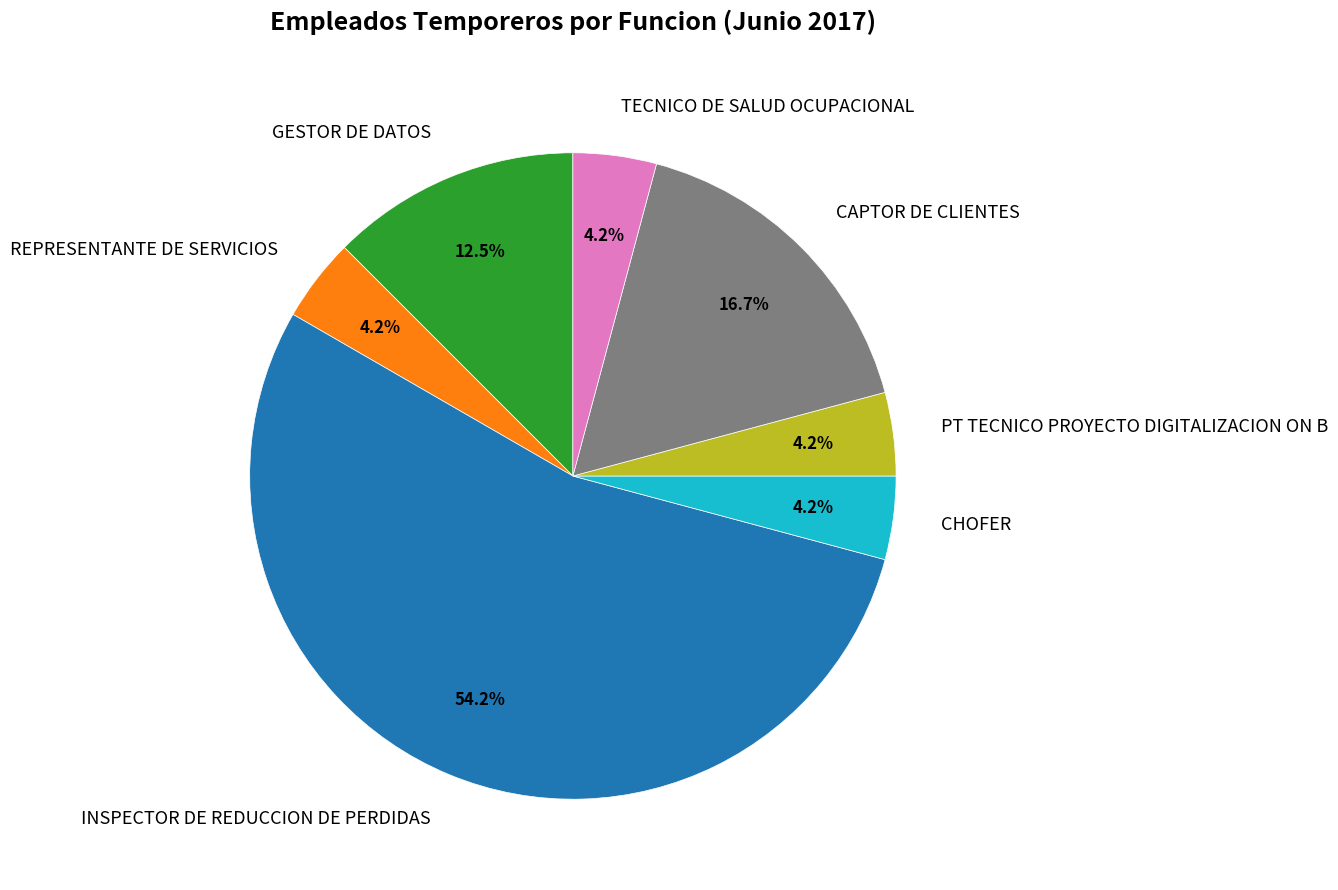

To the nearest percent, what is the average slice percentage?

14%